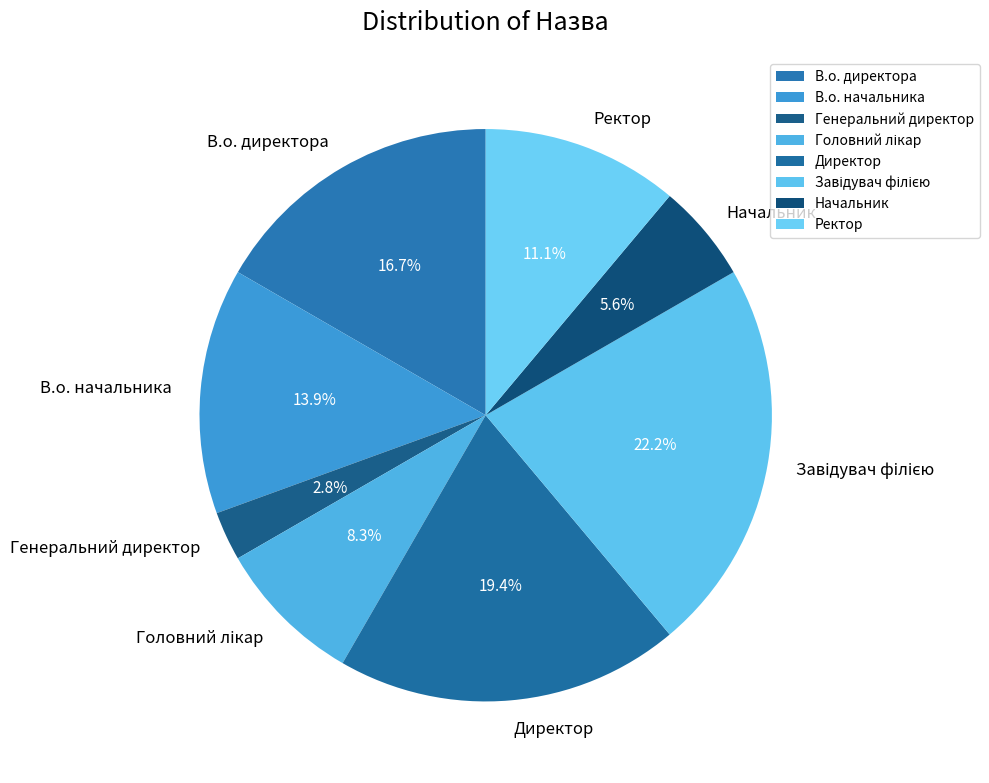

What percentage do В.о. начальника and Директор together represent?

33.3%